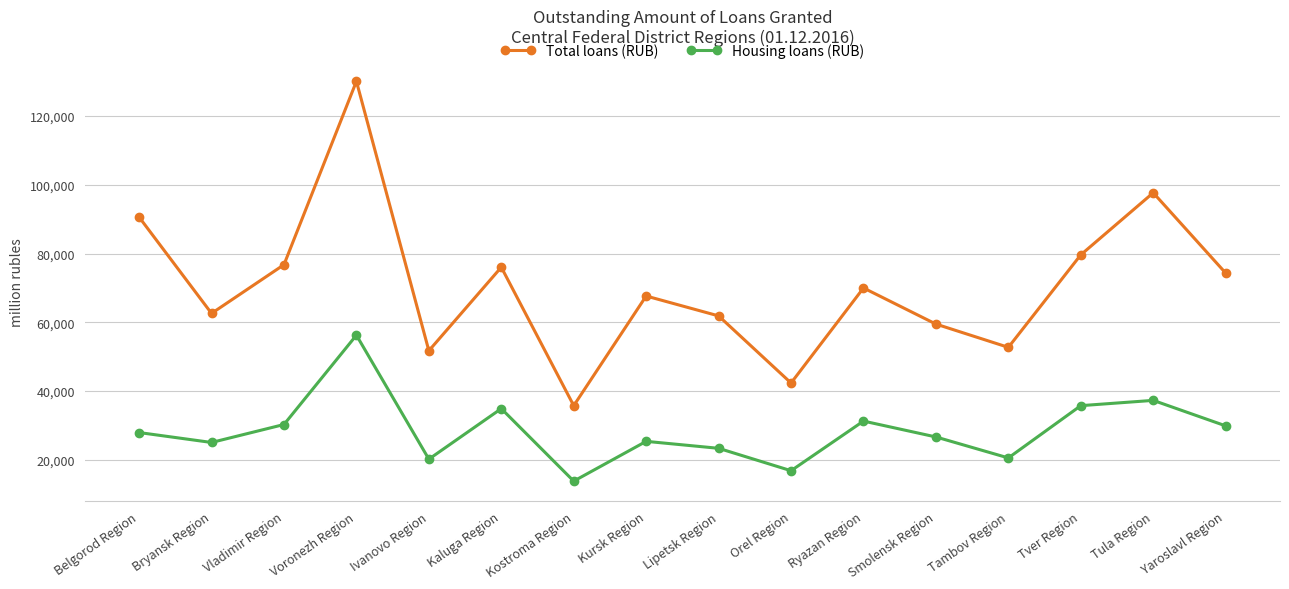

The Housing loans (RUB) series shows 31286 at Ryazan Region. True or false?

True